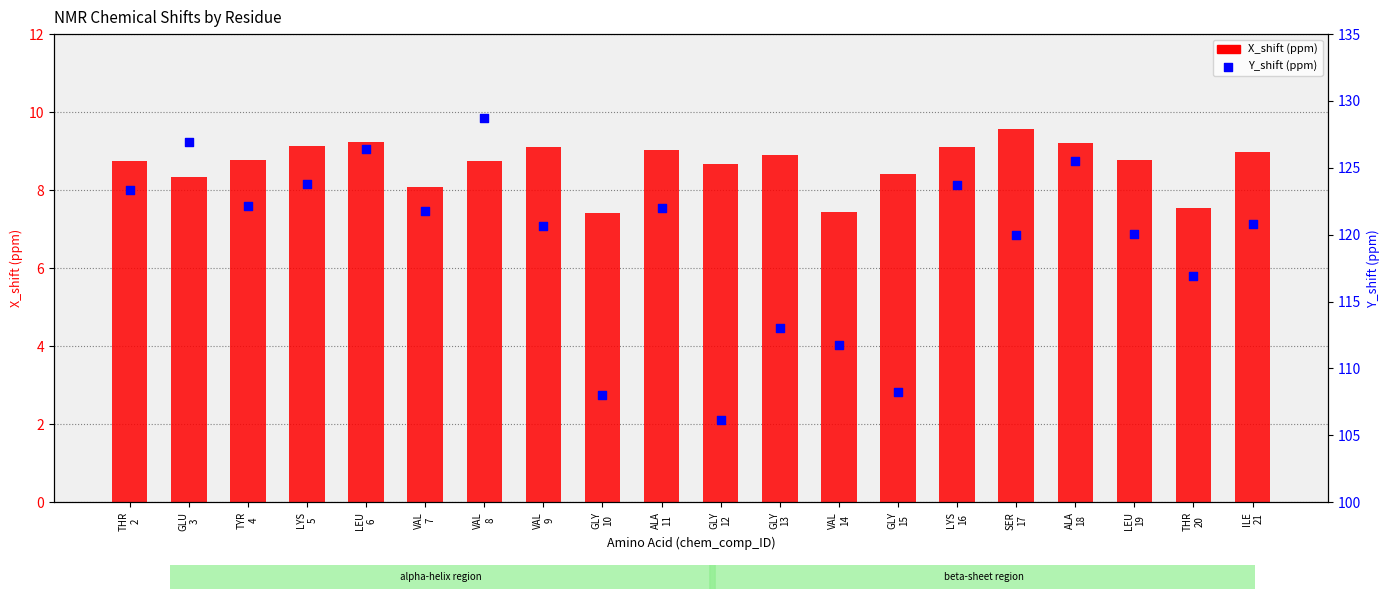

At which category is the sum across all series the highest?

VAL
8